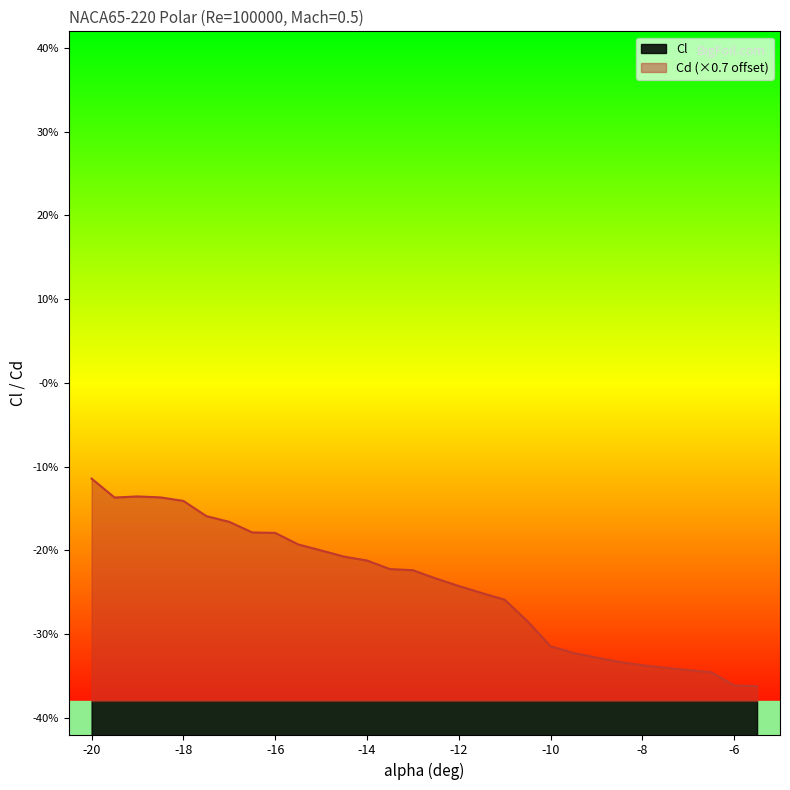

The value of Cd at -11.5 is -0.2. True or false?

False